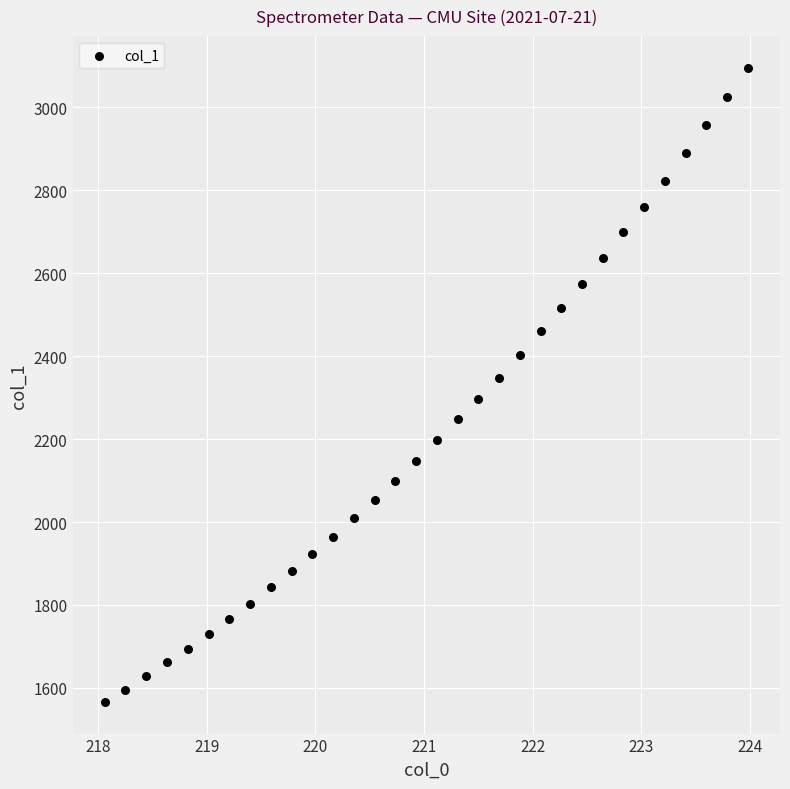

What is the range of Y values (max minus min)?

1528.7